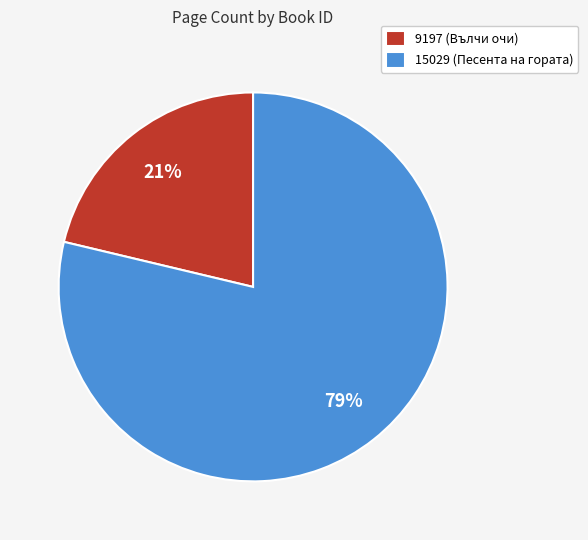

Which category has the smallest portion of the pie?

9197 (Вълчи очи)